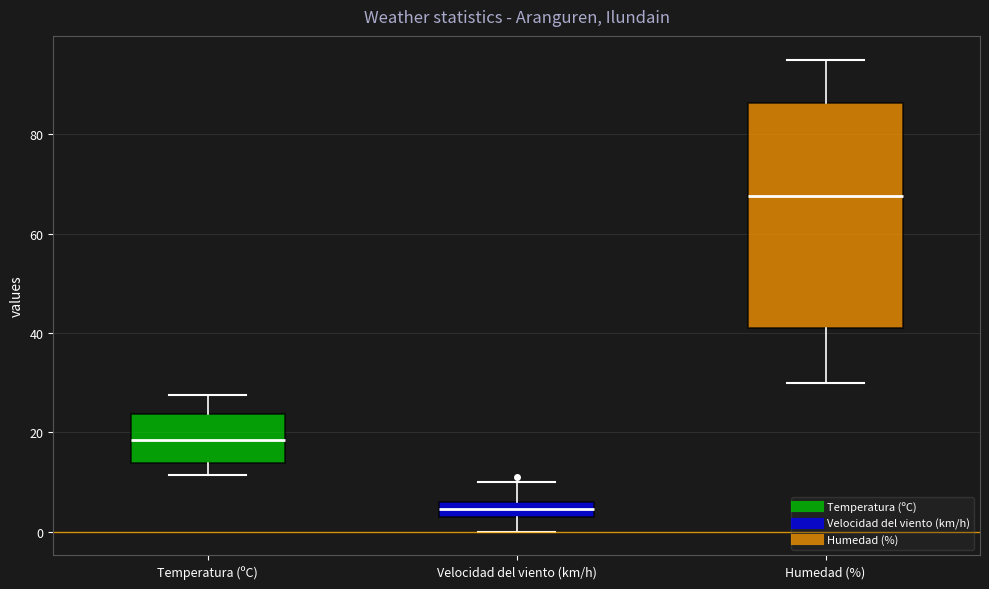

Where does the lower whisker of the box for Temperatura (ºC) end on the y-axis? The values are not printed on the chart, so give them approximately, as read against the axis.

12